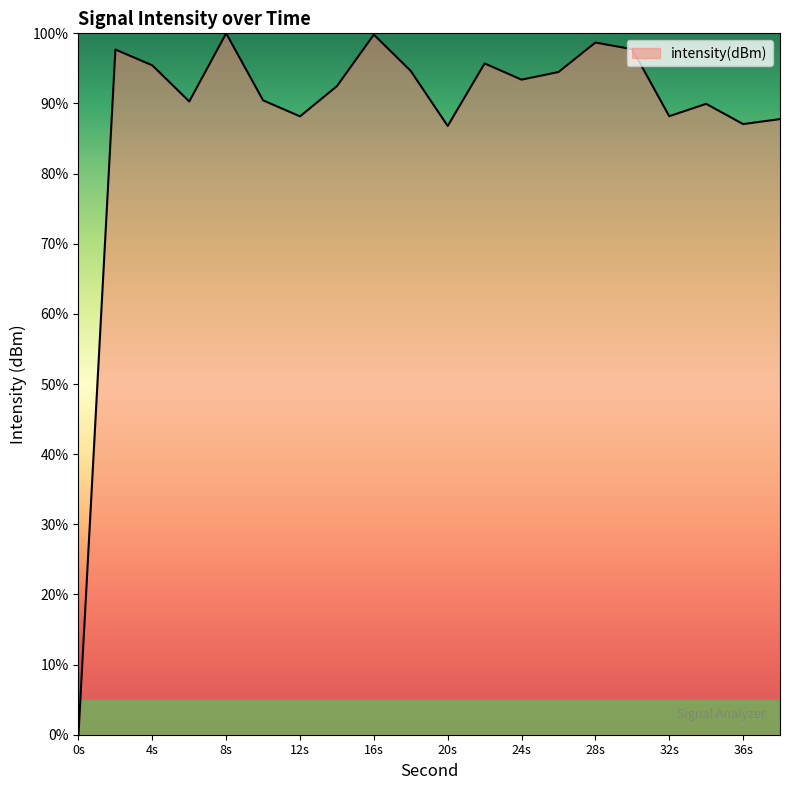

What is the difference between the maximum and minimum values?

100.0